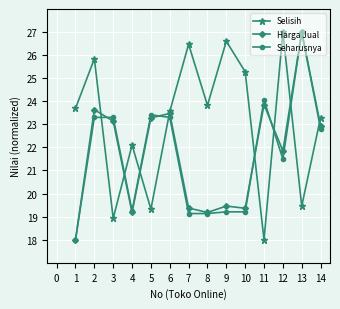

What is the difference between the highest and lowest values at 14?

0.5